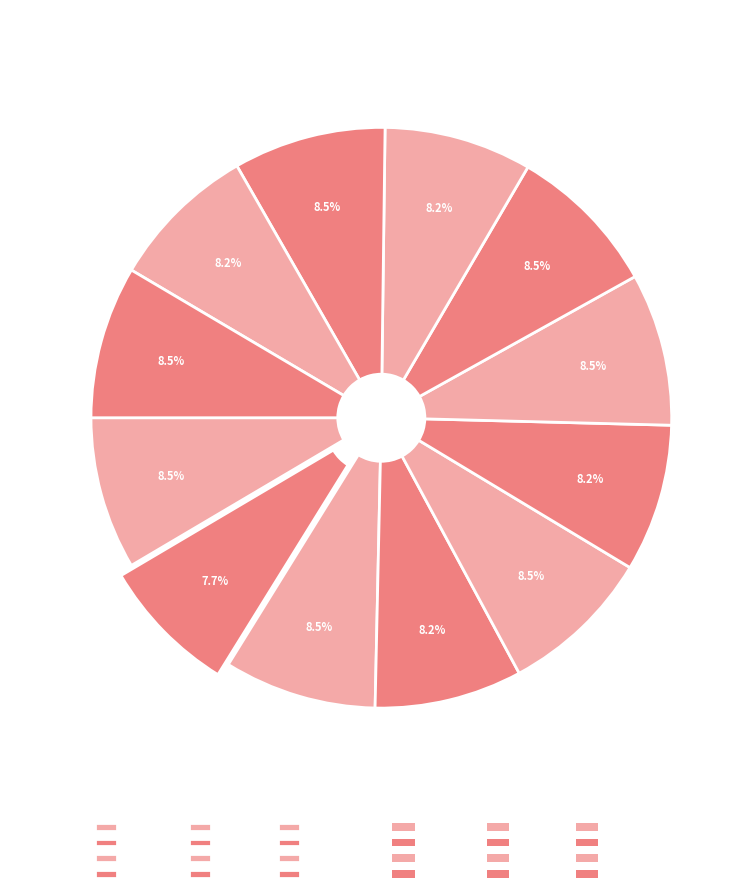

Does any single category account for the majority?

No